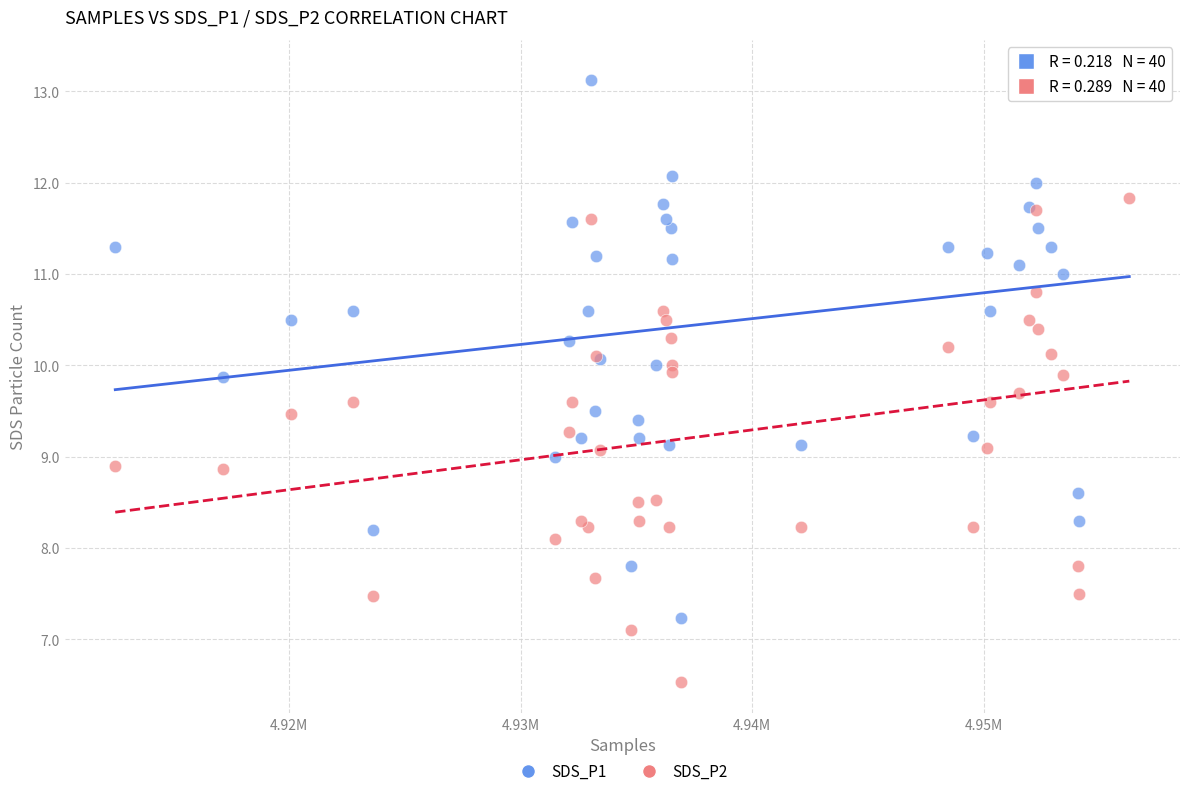

Which series has the widest spread of Y values?

SDS_P1